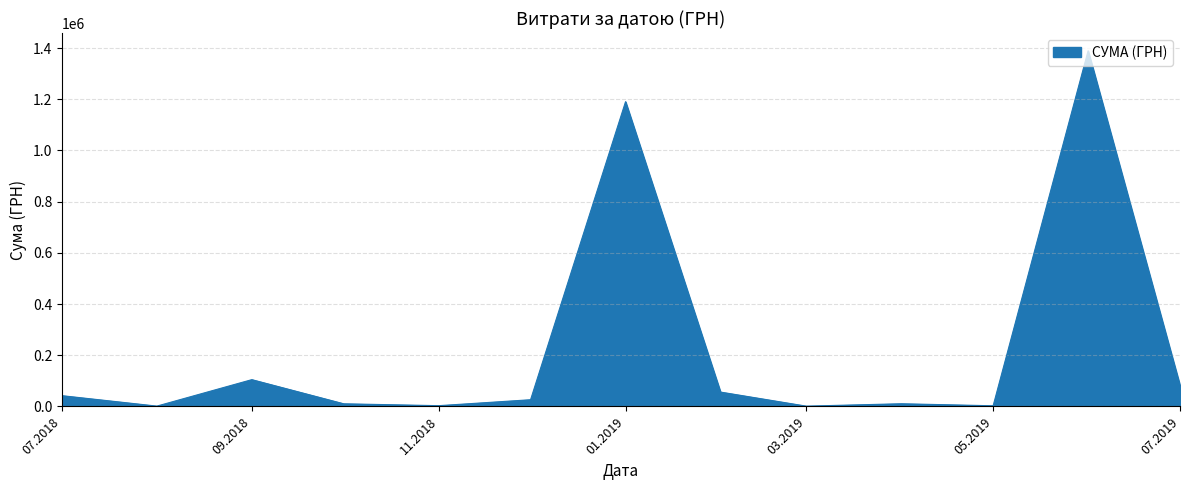

What is the greatest value displayed?

1389123.1